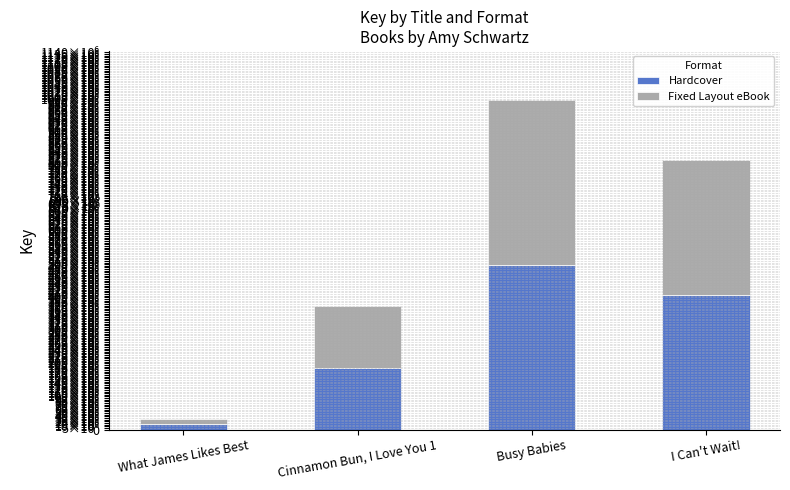

Does the chart contain any negative values?

No